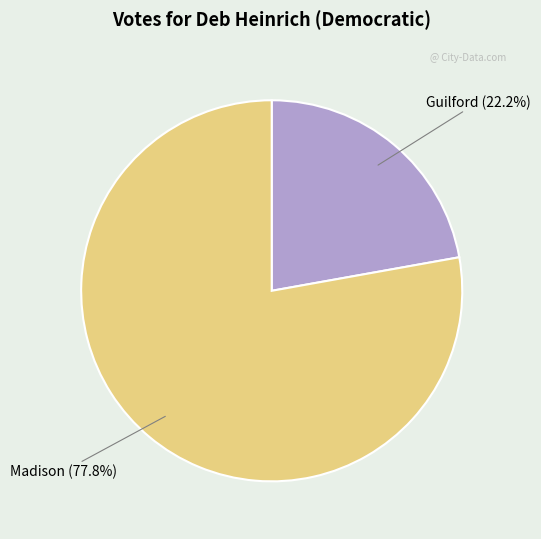

To the nearest percent, what portion does Madison represent?

78%